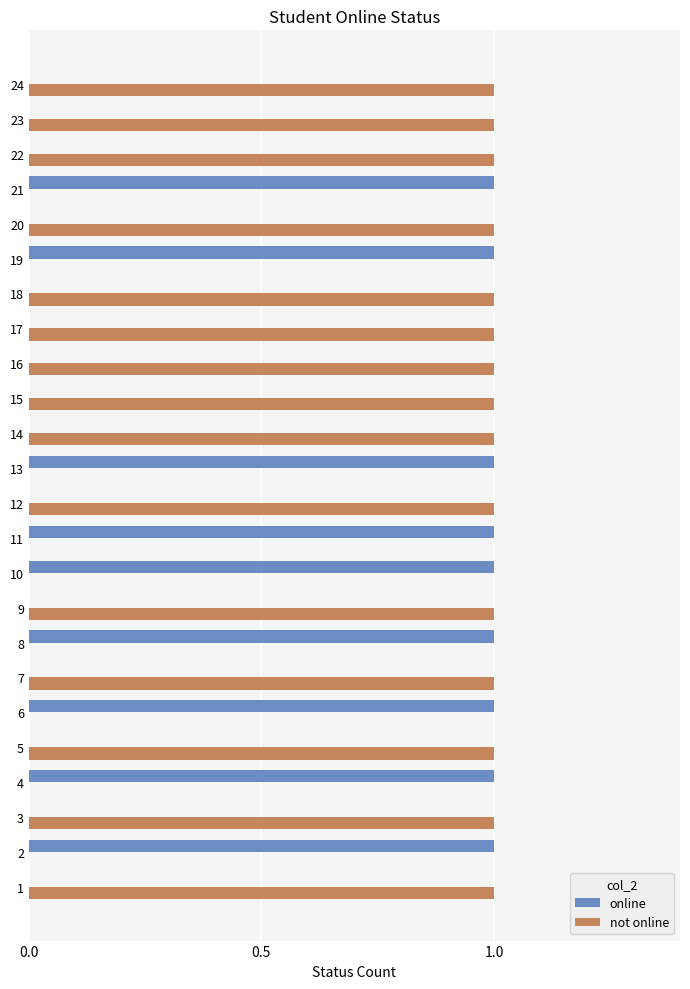

Is the value of not online at 24 greater than the value of online at 1?

Yes